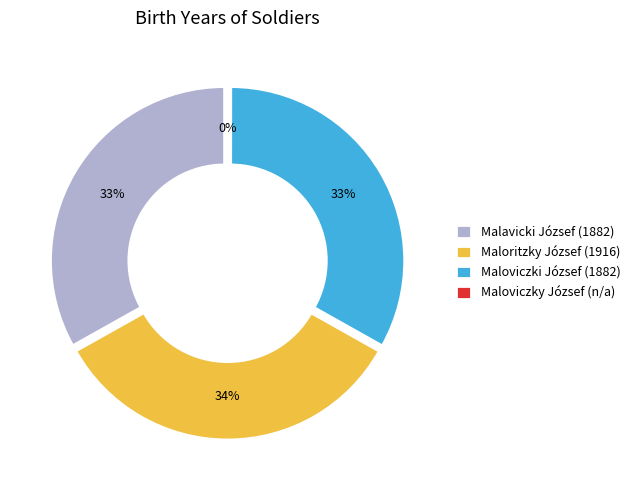

Is it true that Malavicki József (1882) is 21% of the pie?

False